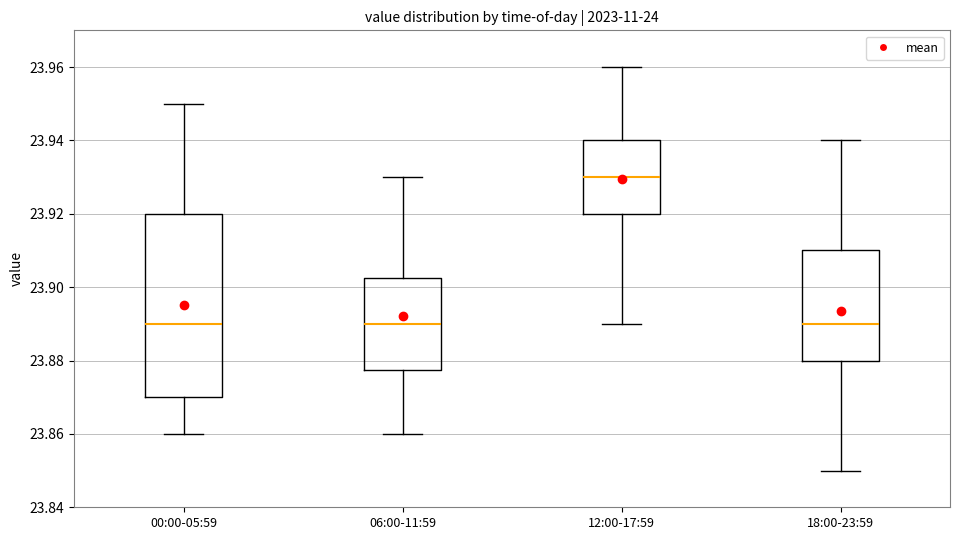

Where is the lower edge of the box for 18:00-23:59 on the y-axis? The values are not printed on the chart, so give them approximately, as read against the axis.

23.880